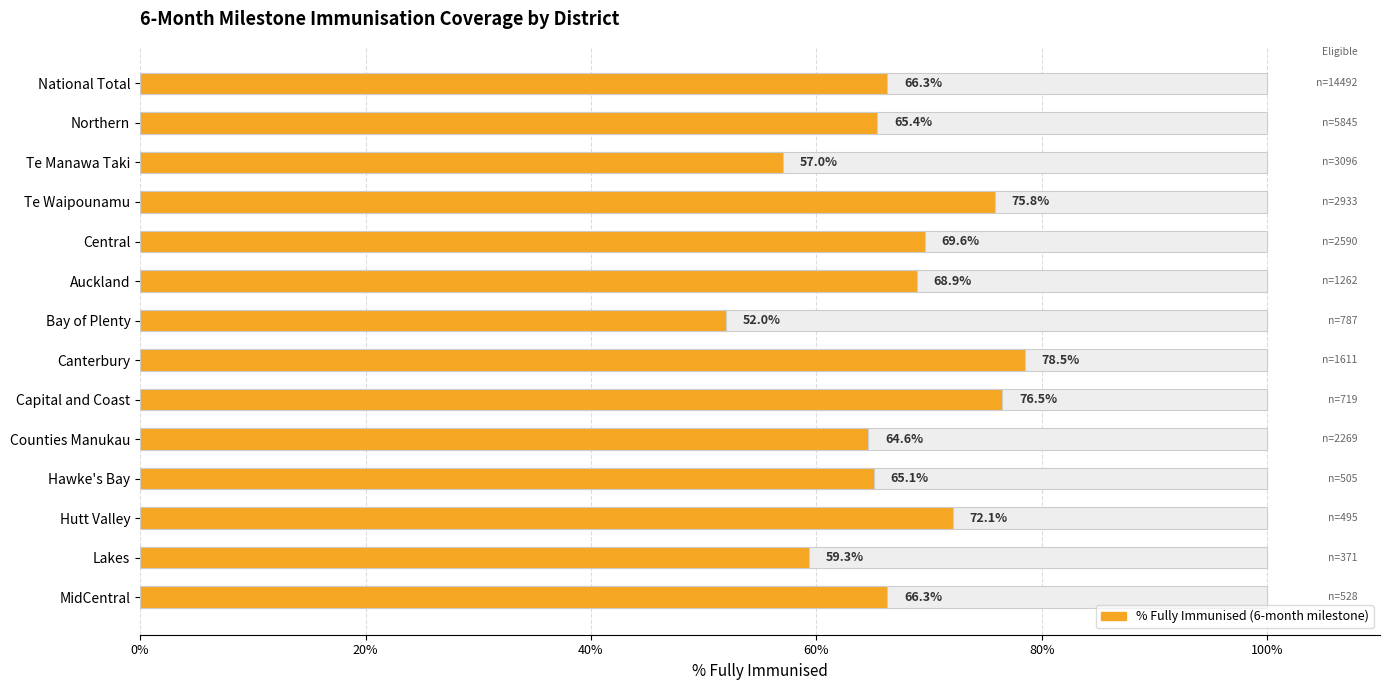

Reading right to left, extract all data points from this chart.

66.3	59.3	72.1	65.1	64.6	76.5	78.5	52.0	68.9	69.6	75.8	57.0	65.4	66.3